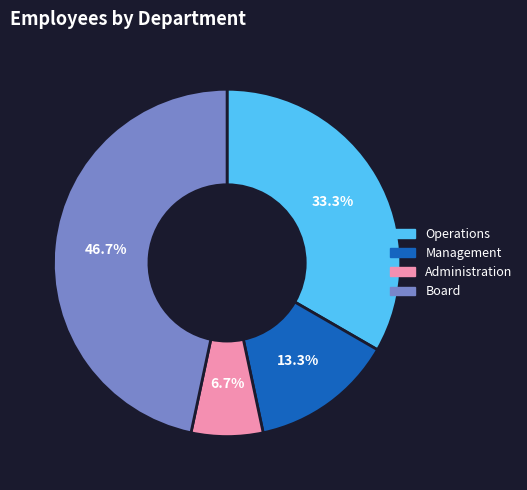

What is the largest slice in the pie chart?

Board